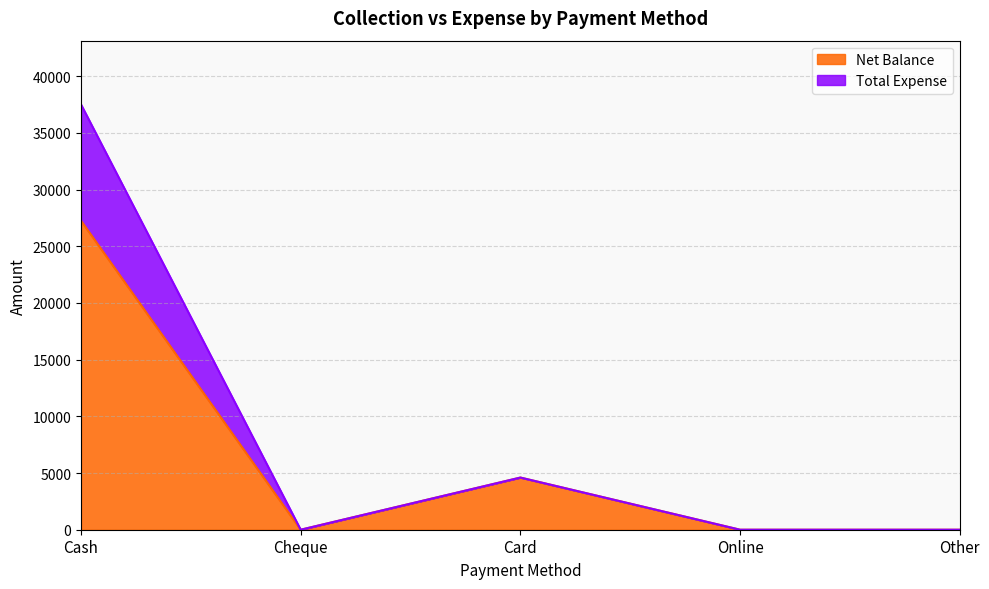

In Total Expense, how many points are lower than both neighbors (excluding endpoints)?

1